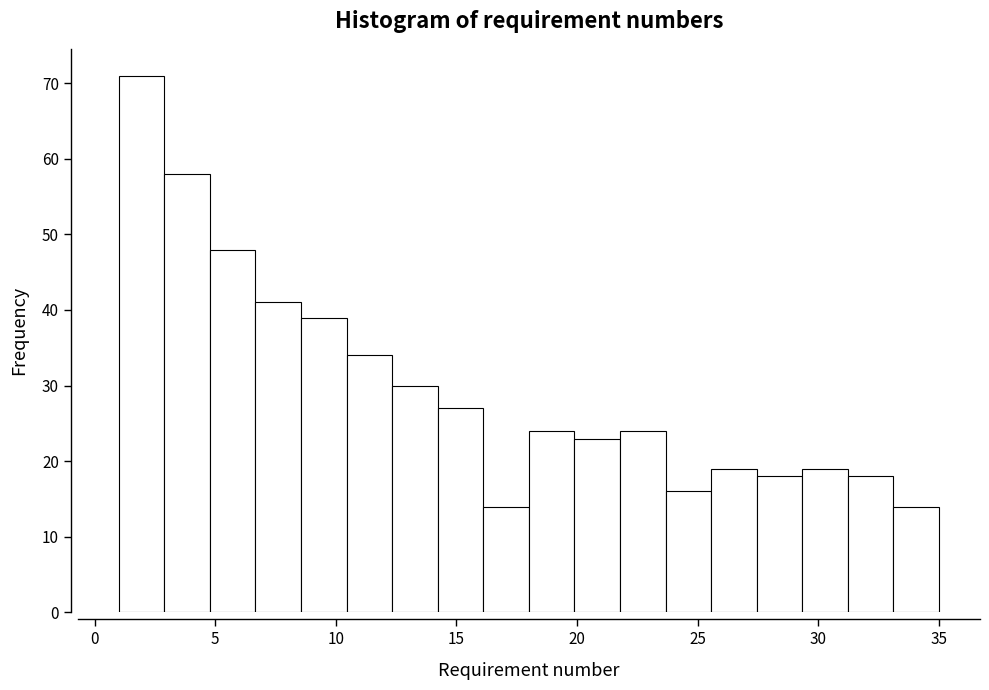

Around what value on the x-axis is the tallest bar? Give the approximate position of its centre, as read against the axis.

2.0